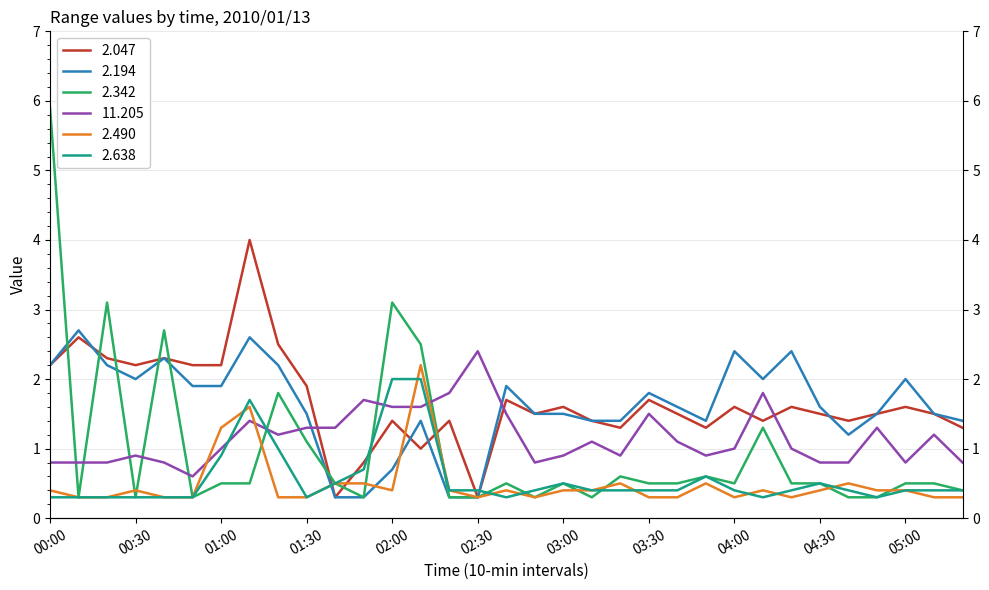

Where is 2.638 nearest to the value 1?

01:20